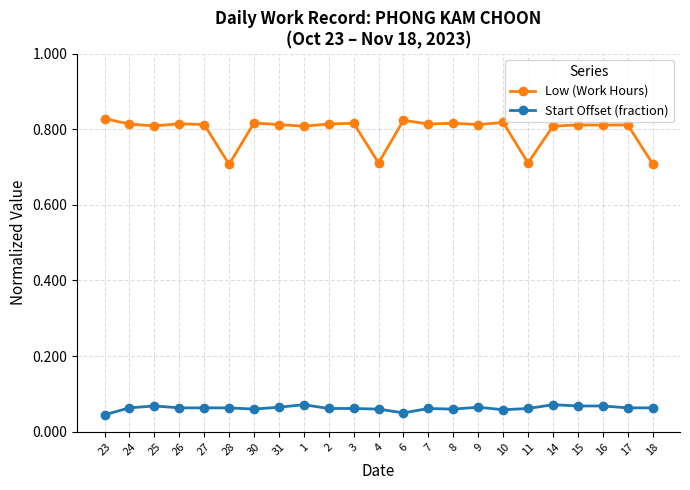

What is the total value across all series at 2?

0.9